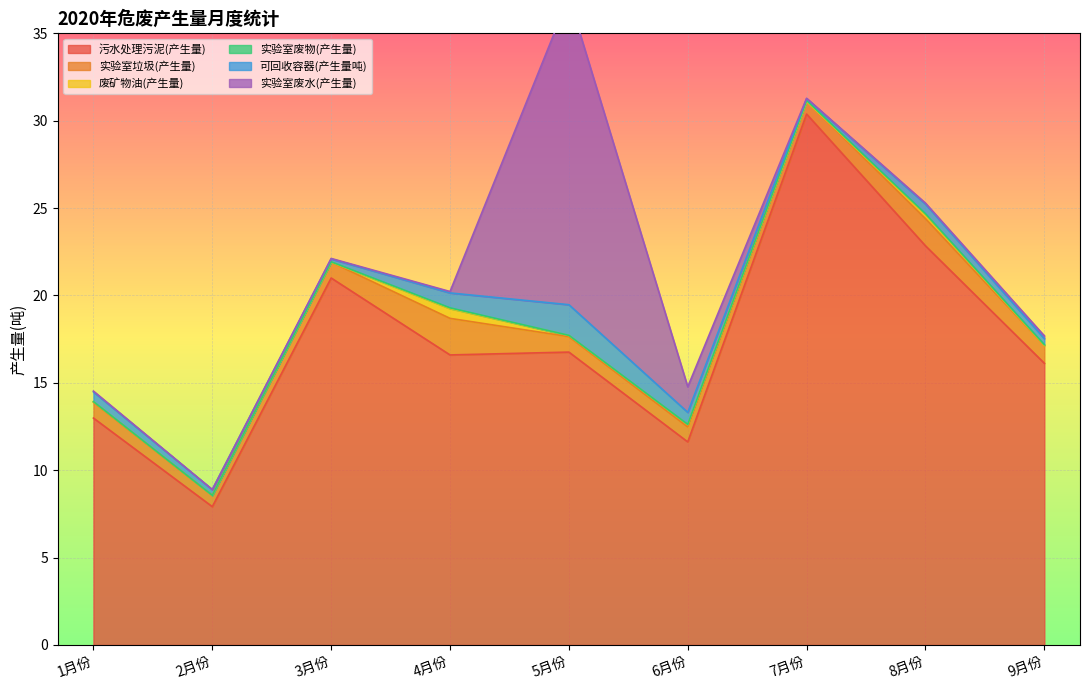

Reading right to left, transcribe all the data shown in this chart.

污水处理污泥(产生量): 16.1	22.8	30.4	11.6	16.8	16.6	21.0	7.9	13.0
实验室垃圾(产生量): 1.0	1.6	0.7	0.9	0.9	2.1	0.9	0.6	0.9
废矿物油(产生量): 0.0	0.2	0.0	0.1	0.1	0.6	0.0	0.0	0.0
实验室废物(产生量): 0.0	0.0	0.1	0.0	0.0	0.0	0.0	0.0	0.0
可回收容器(产生量吨): 0.3	0.6	0.1	0.7	1.8	0.9	0.2	0.3	0.6
实验室废水(产生量): 0.2	0.1	0.0	1.5	17.6	0.1	0.0	0.0	0.0